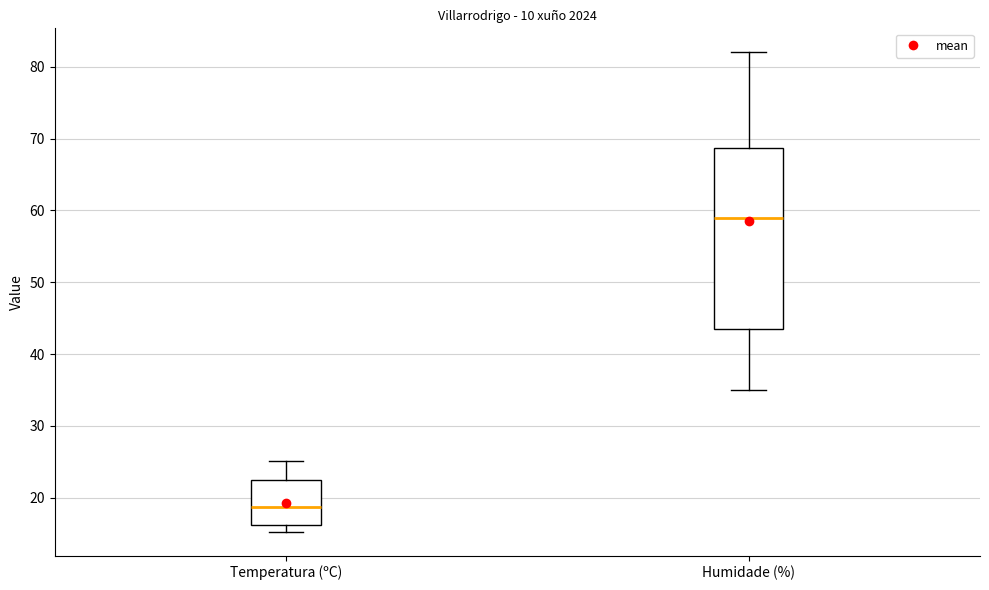

Comparing the boxes themselves (not the whiskers), which one is the tallest?

Humidade (%)